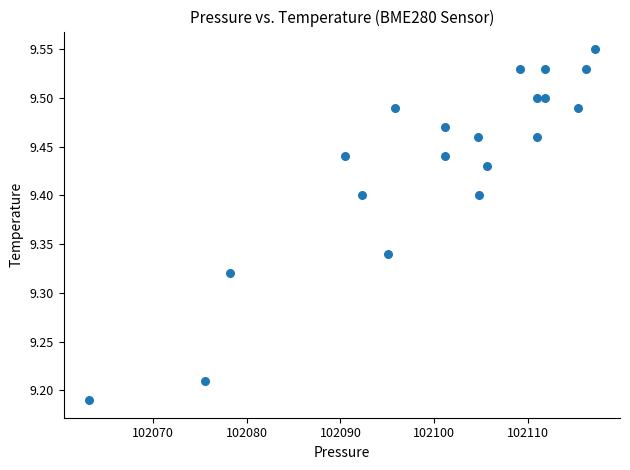

What is the range of Y values (max minus min)?

0.4